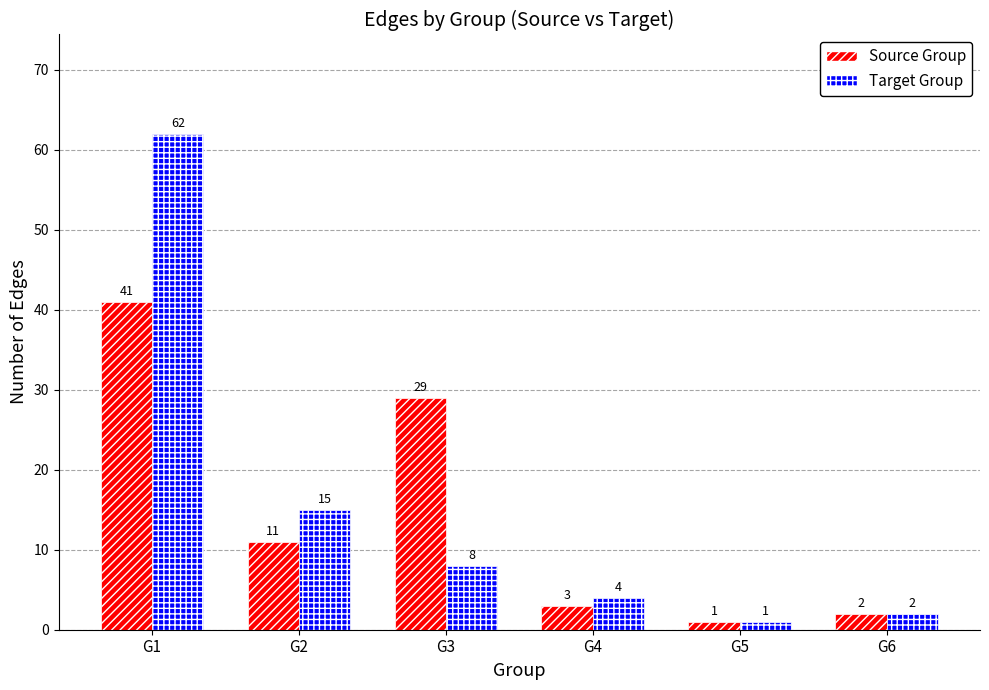

Reading left to right, transcribe all the data shown in this chart.

Source Group: 41	11	29	3	1	2
Target Group: 62	15	8	4	1	2